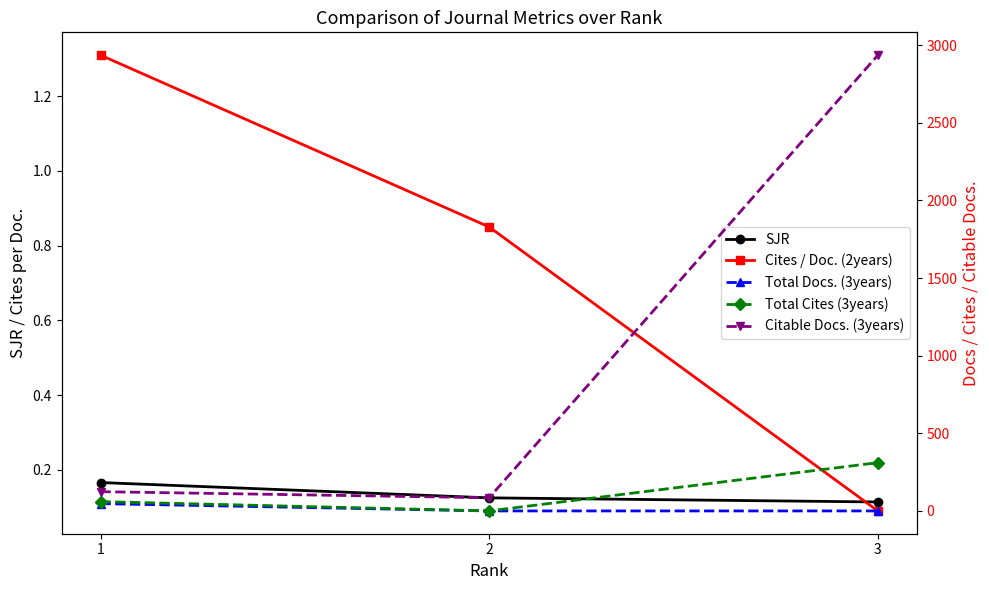

Between 2 and 1, which is larger?

1